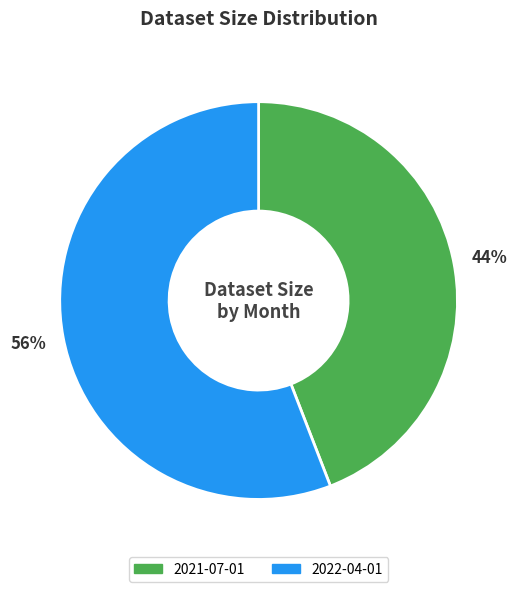

What percentage is the 2022-04-01 slice, to the nearest percent?

56%